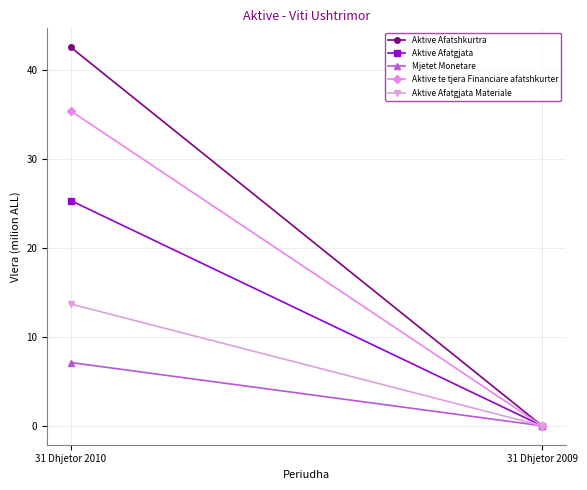

Rank the categories by Aktive Afatgjata Materiale value from lowest to highest.

31 Dhjetor 2009, 31 Dhjetor 2010